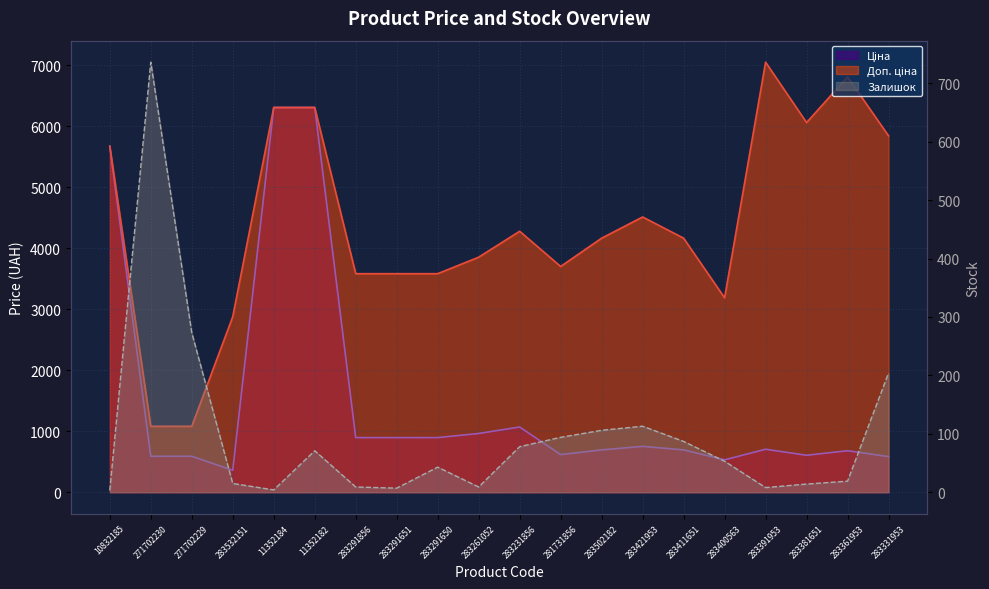

In Залишок, how many points are lower than both neighbors (excluding endpoints)?

4